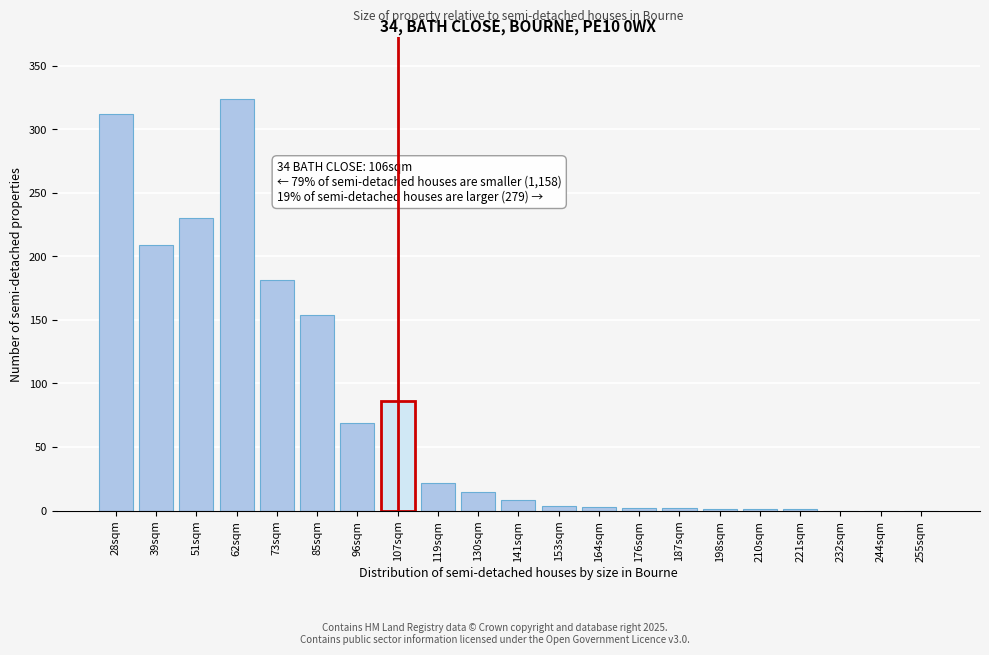

Which has a higher value, 62sqm or 232sqm?

62sqm